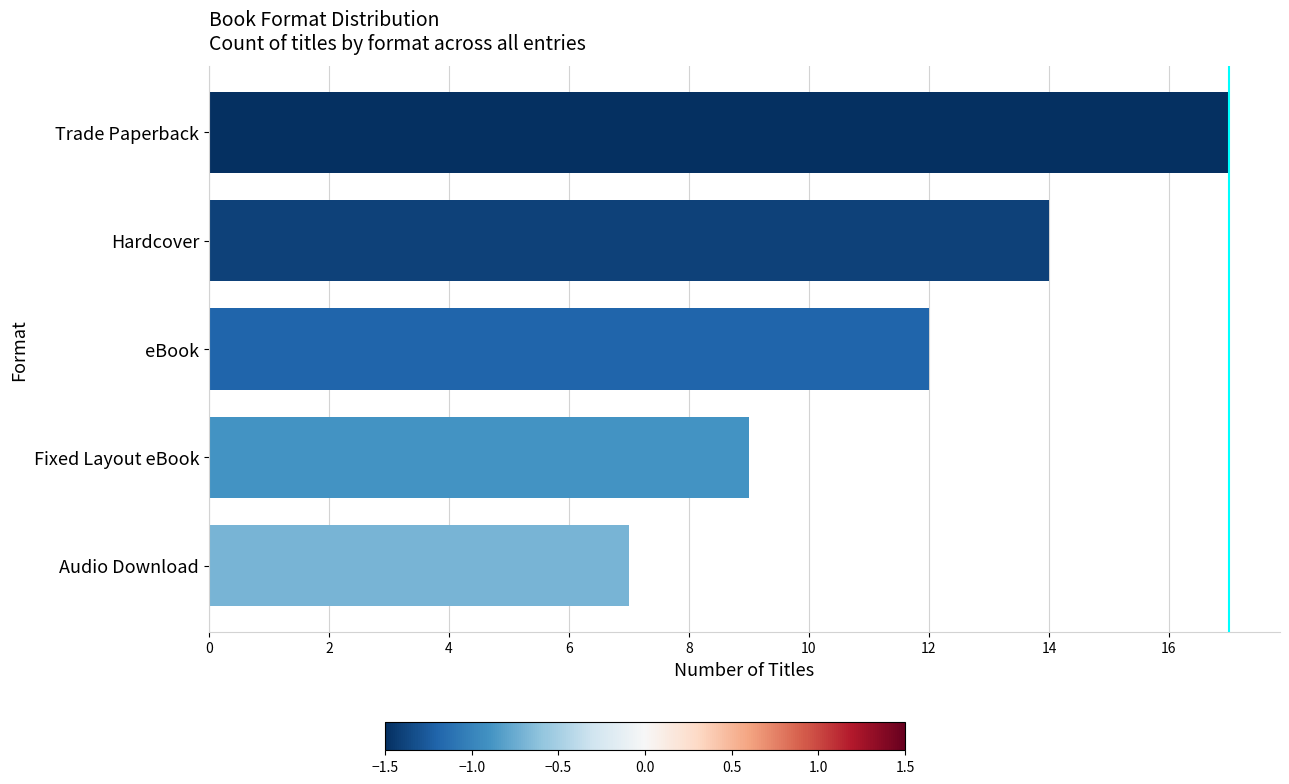

Are the bars horizontal?

Yes